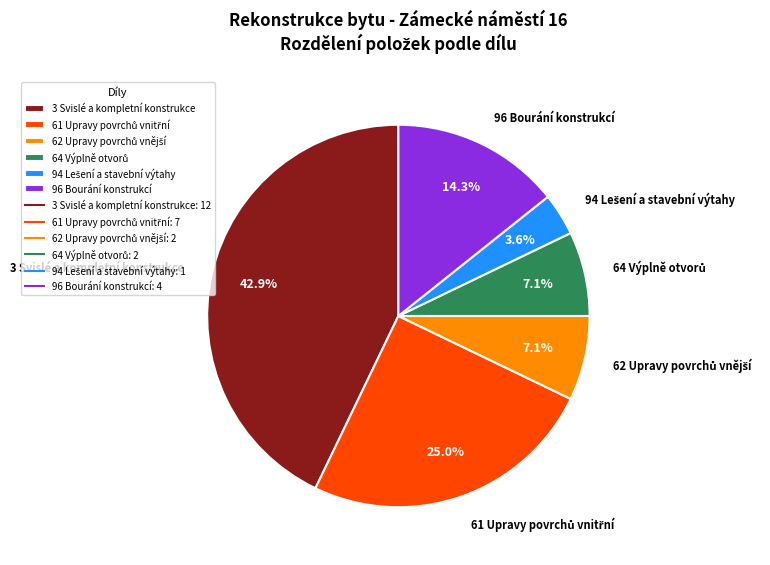

Does any single category account for the majority?

No